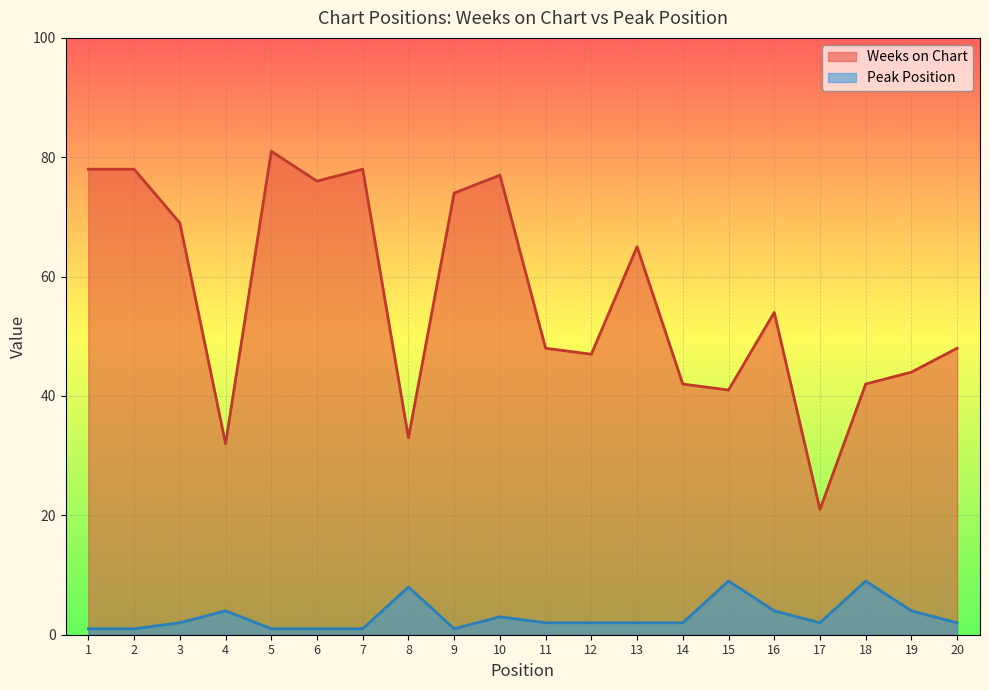

True or false: Peak Position and Weeks on Chart cross at least once.

False